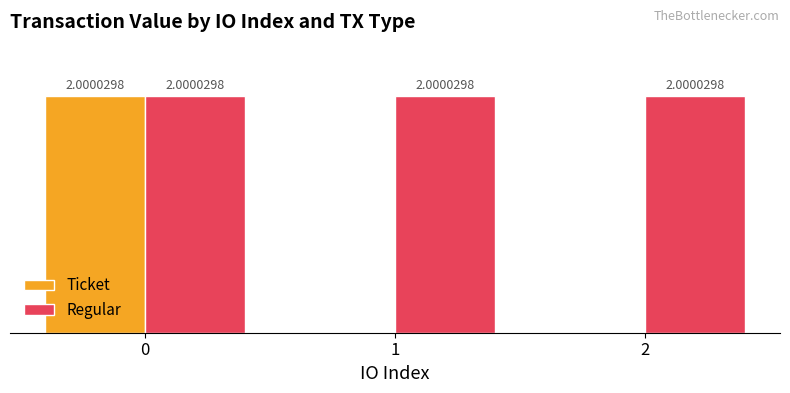

Which series has the largest total across all categories?

Regular